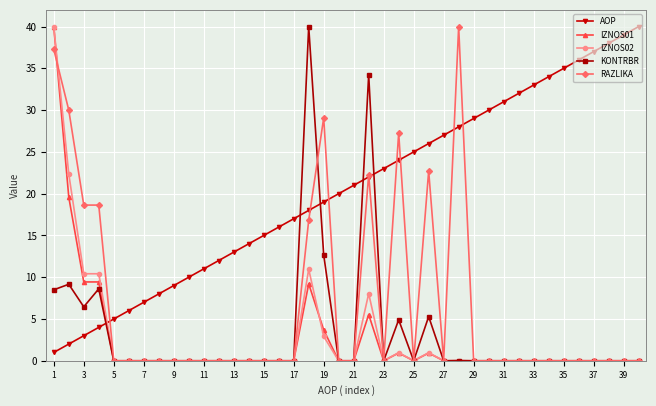

What is the average value of the IZNOS01 series?

2.5